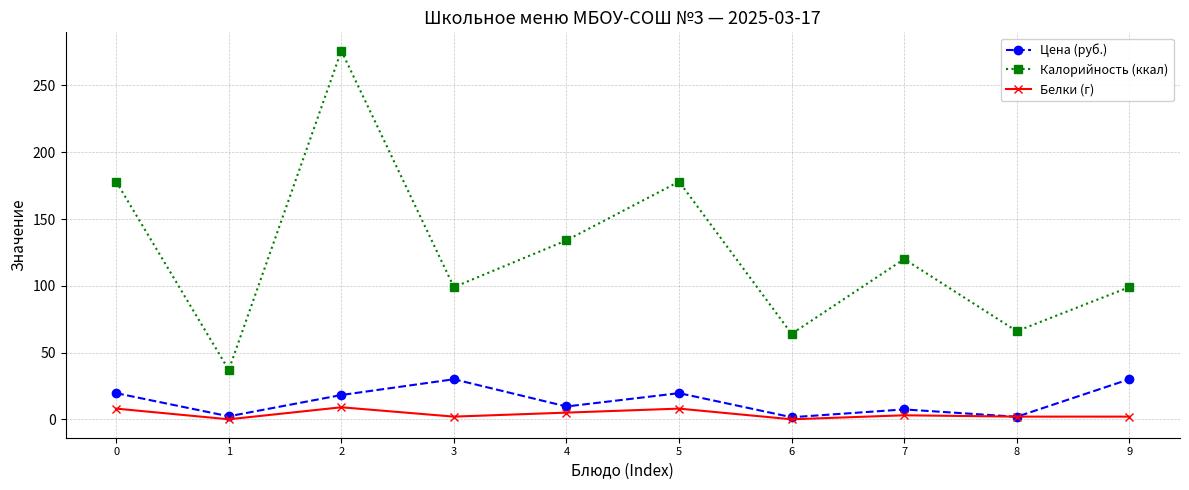

How many interior local valleys does the Калорийность (ккал) series have?

4